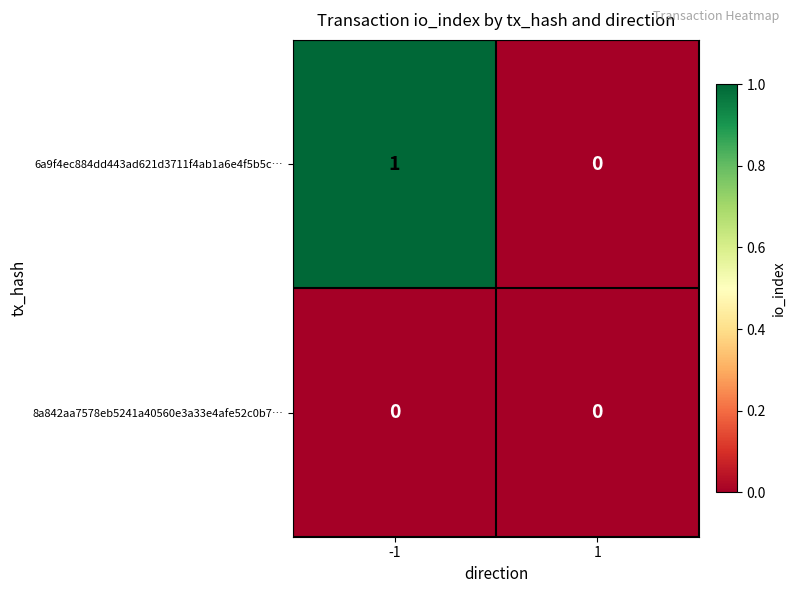

Between -1 and 1, which series saw the biggest shift?

6a9f4ec884dd443ad621d3711f4ab1a6e4f5b5c…